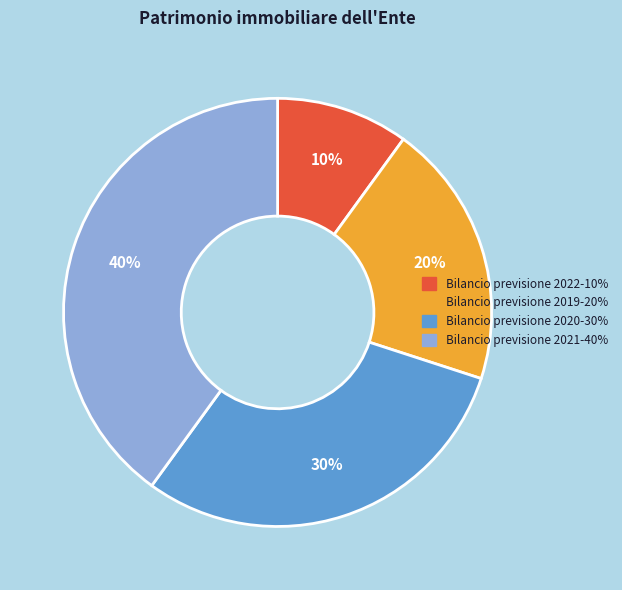

Is there any slice that represents more than half of the pie?

No